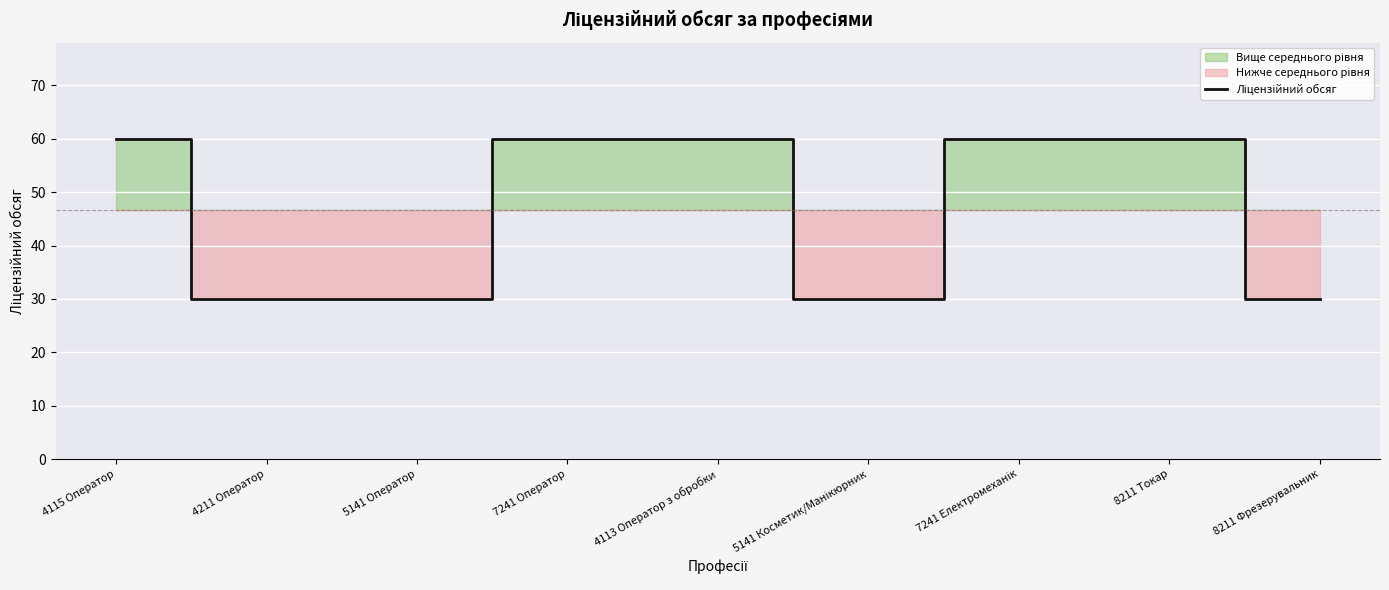

Reading right to left, what are all the values shown in this chart?

30	60	60	30	60	60	30	30	60